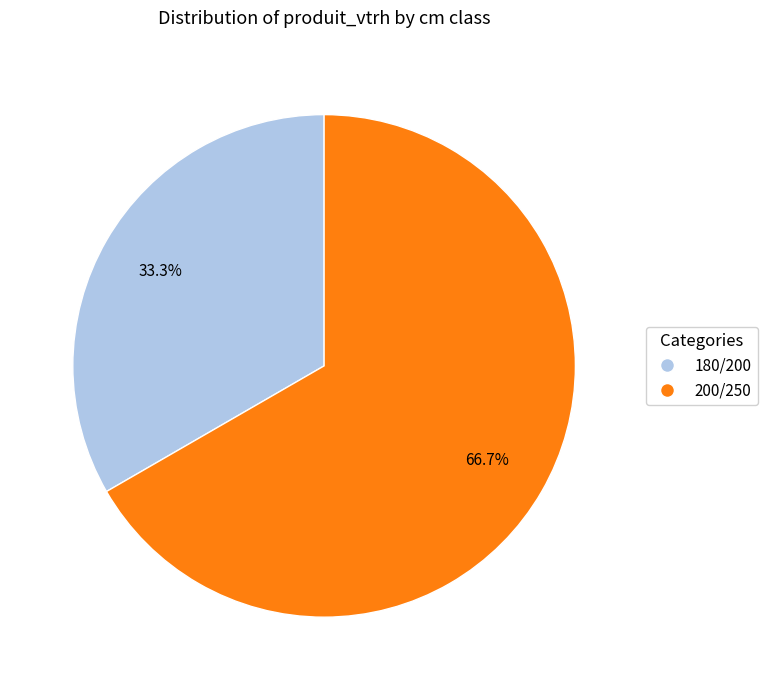

Approximately how many times larger is the value at 200/250 compared to 180/200?

2.0